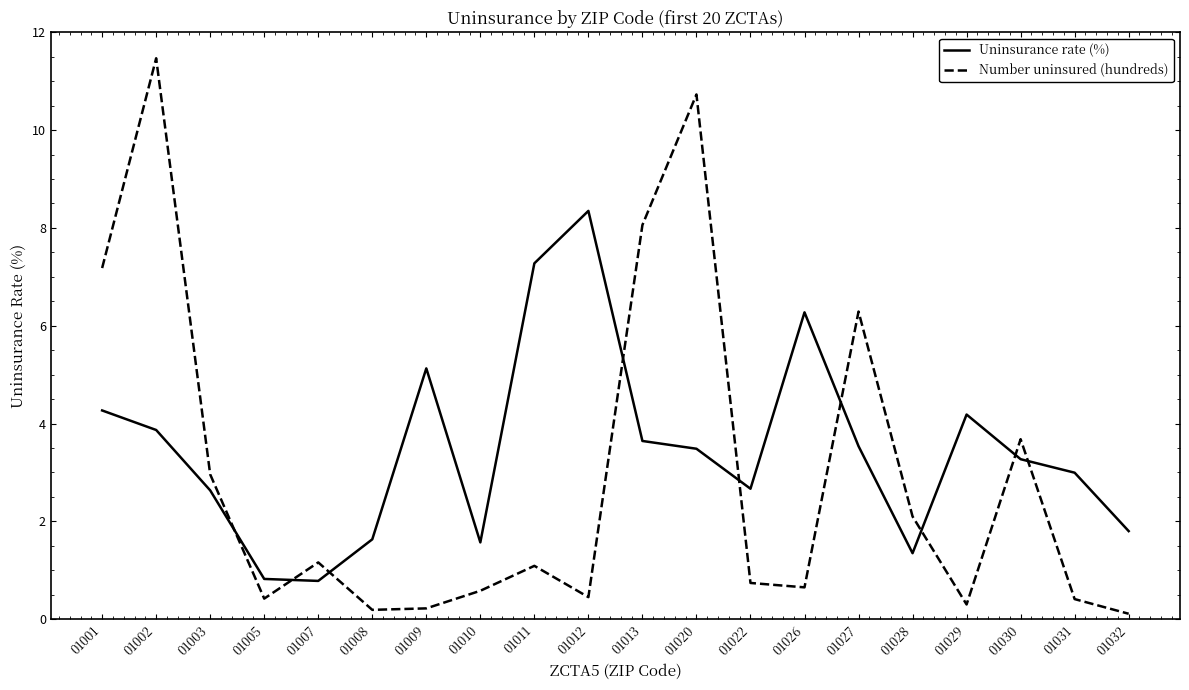

True or false: Uninsurance rate (%) has more than 2 interior local peaks.

True